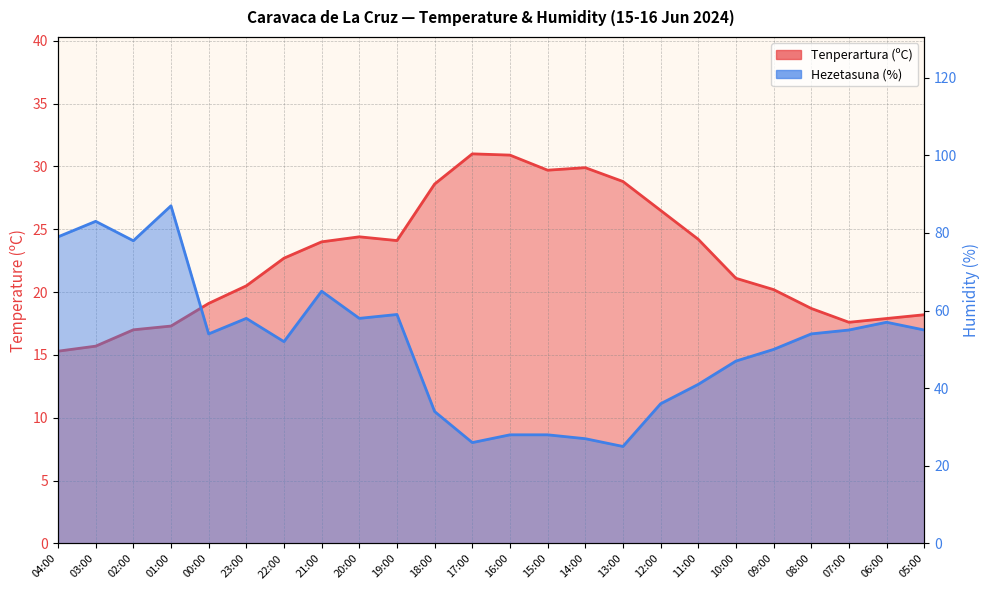

Reading left to right, what are all the values shown in this chart?

Tenperartura (ºC): 04:00=15.3	03:00=15.7	02:00=17.0	01:00=17.3	00:00=19.1	23:00=20.5	22:00=22.7	21:00=24.0	20:00=24.4	19:00=24.1	18:00=28.6	17:00=31.0	16:00=30.9	15:00=29.7	14:00=29.9	13:00=28.8	12:00=26.5	11:00=24.2	10:00=21.1	09:00=20.2	08:00=18.7	07:00=17.6	06:00=17.9	05:00=18.2
Hezetasuna (%): 04:00=79.0	03:00=83.0	02:00=78.0	01:00=87.0	00:00=54.0	23:00=58.0	22:00=52.0	21:00=65.0	20:00=58.0	19:00=59.0	18:00=34.0	17:00=26.0	16:00=28.0	15:00=28.0	14:00=27.0	13:00=25.0	12:00=36.0	11:00=41.0	10:00=47.0	09:00=50.0	08:00=54.0	07:00=55.0	06:00=57.0	05:00=55.0